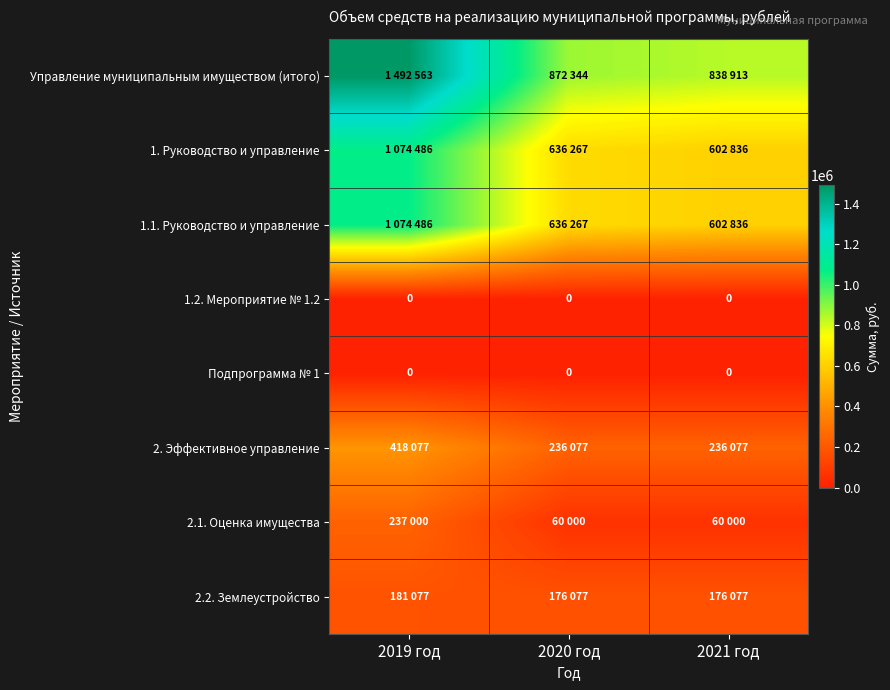

True or false: 1.2. Мероприятие № 1.2 has a value of 0 at 2020 год.

True